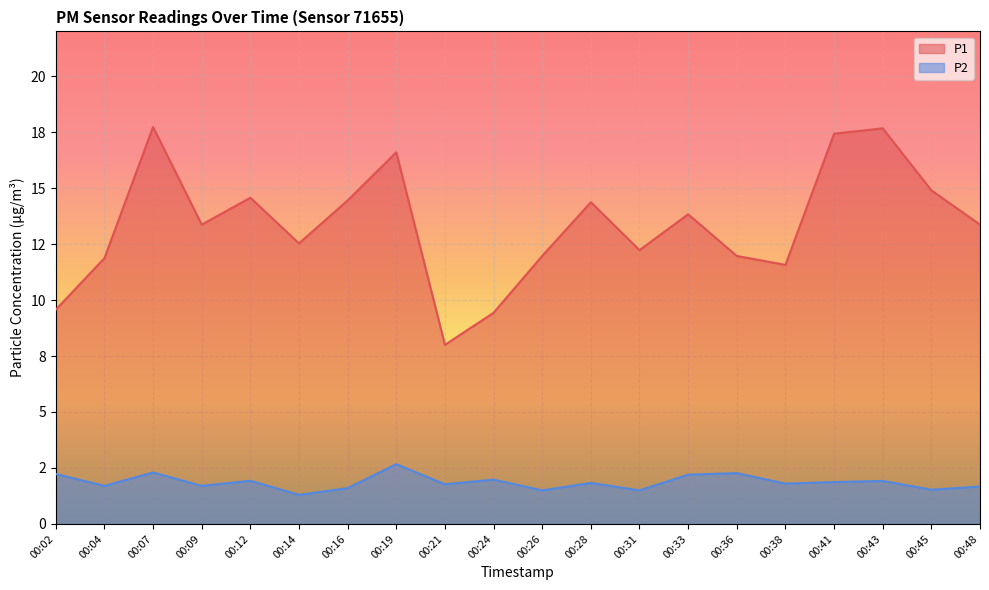

What is the average value of the P1 series?

13.4